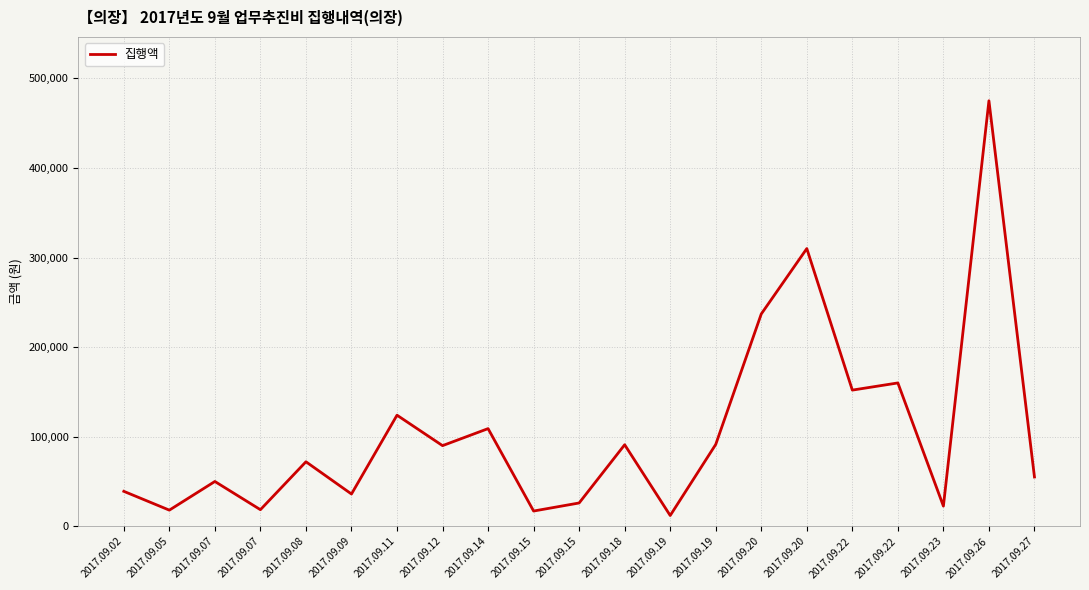

True or false: there are more than 1 points higher than both neighbors.

True